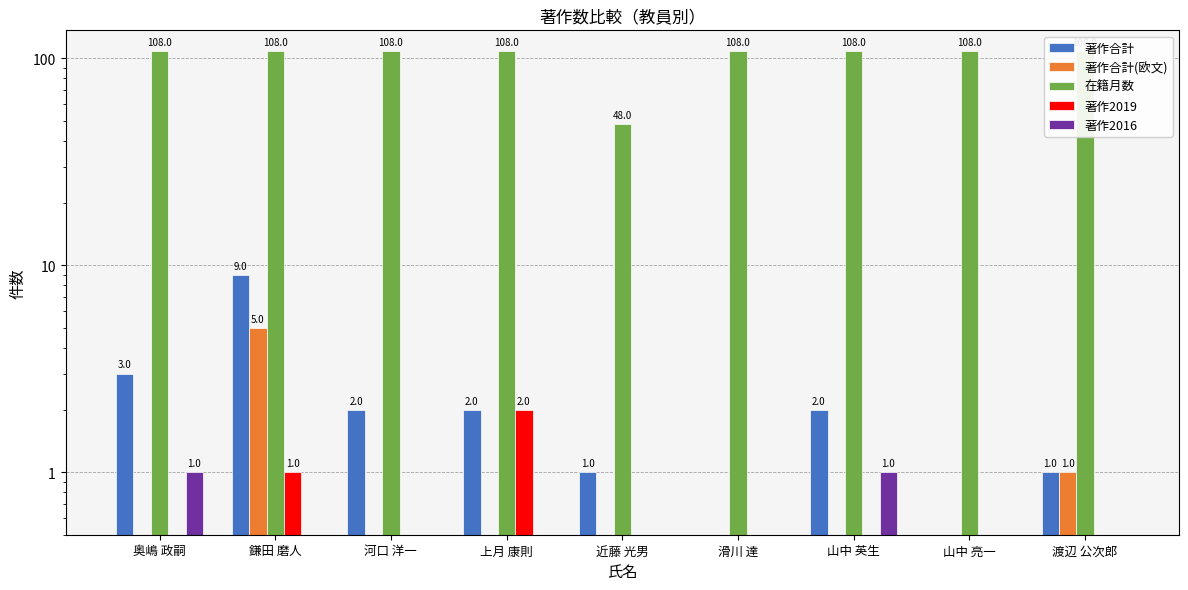

Which series has the largest total across all categories?

在籍月数